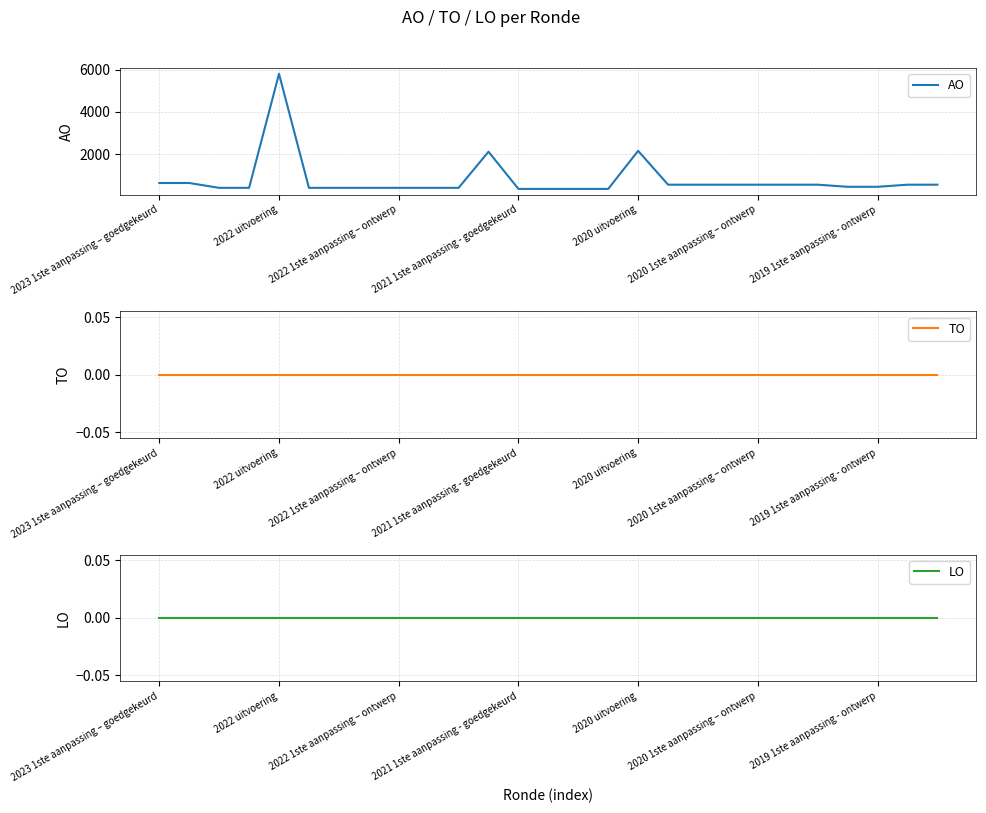

What is the value of the AO point at the 9th from the left?

400